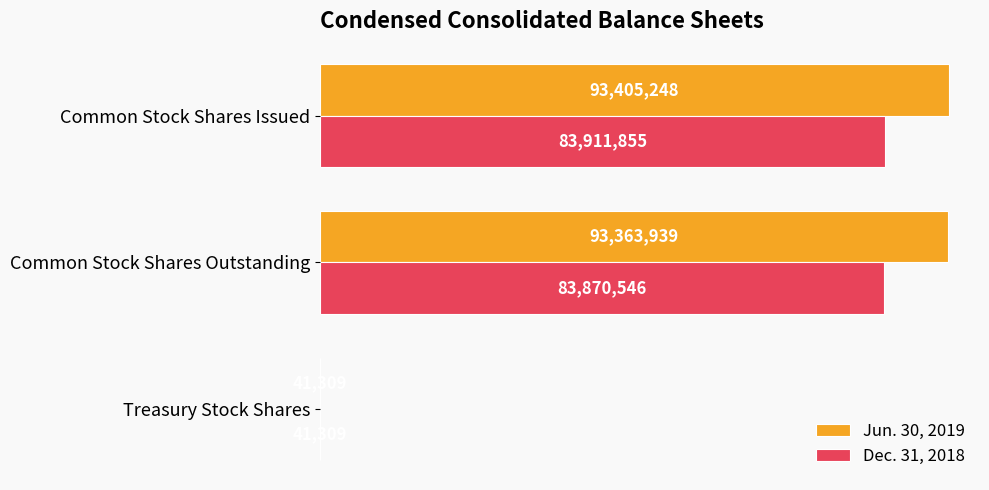

What is the difference between the maximum and minimum values in the Dec. 31, 2018 series?

83870546